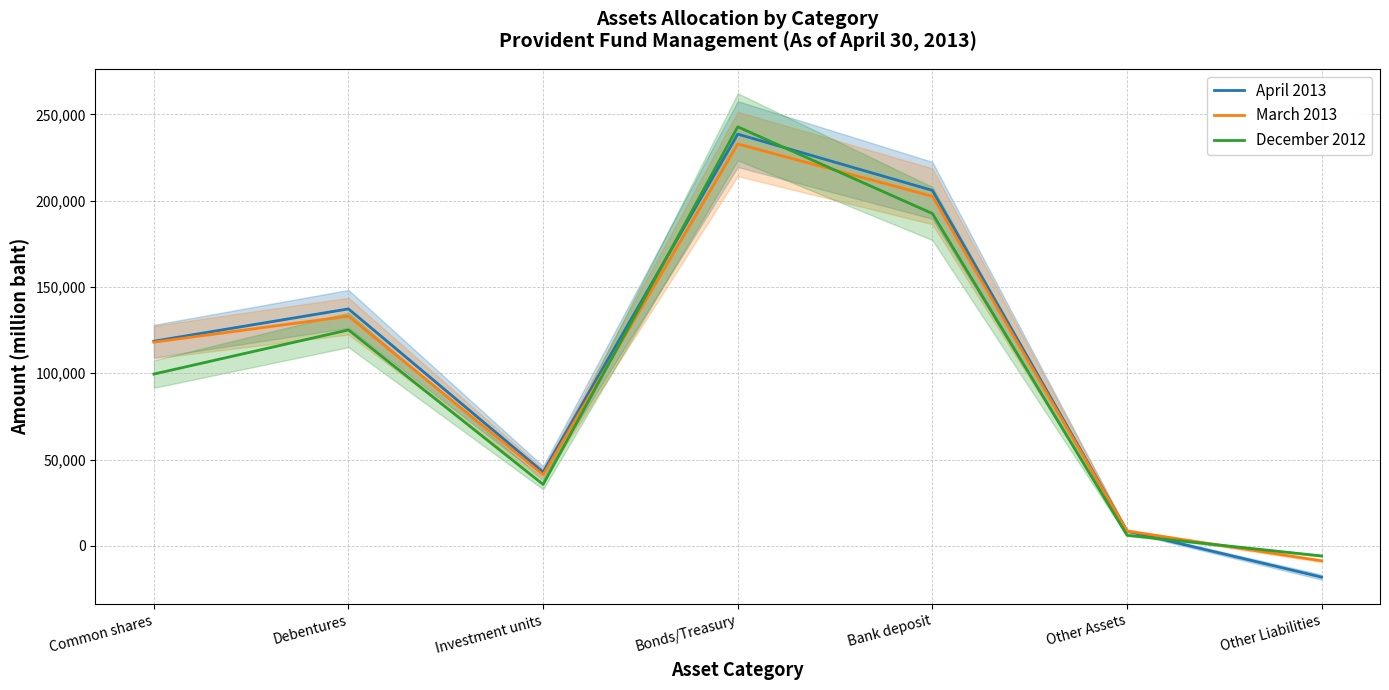

What is the difference between the maximum and minimum values in the March 2013 series?

241605.0